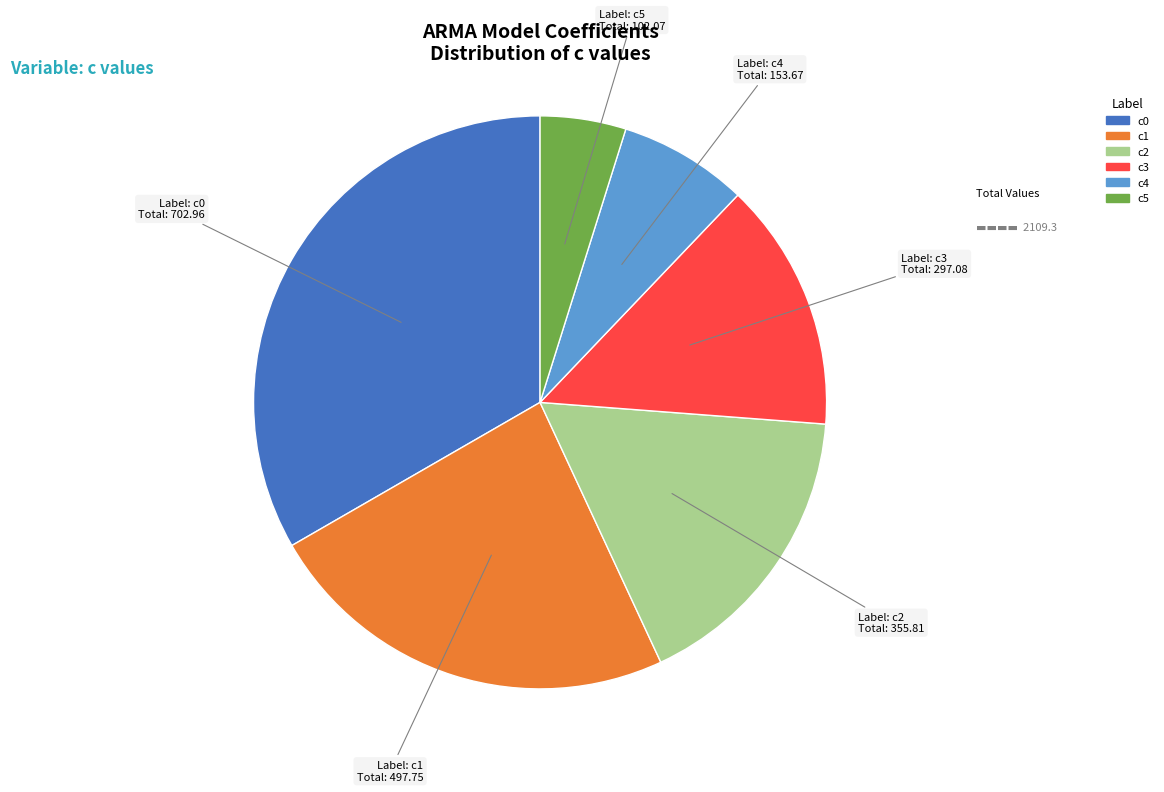

Does any single category account for the majority?

No